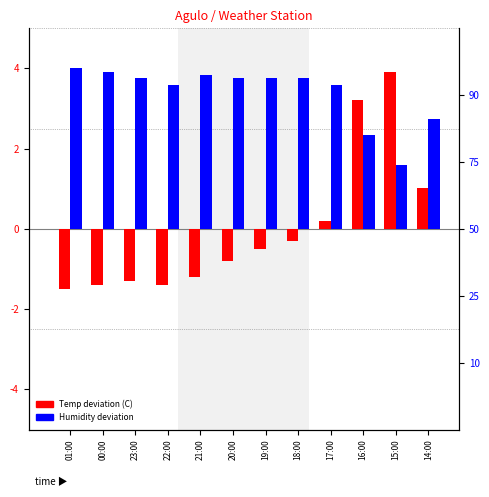

Count the number of data series in this chart.

2